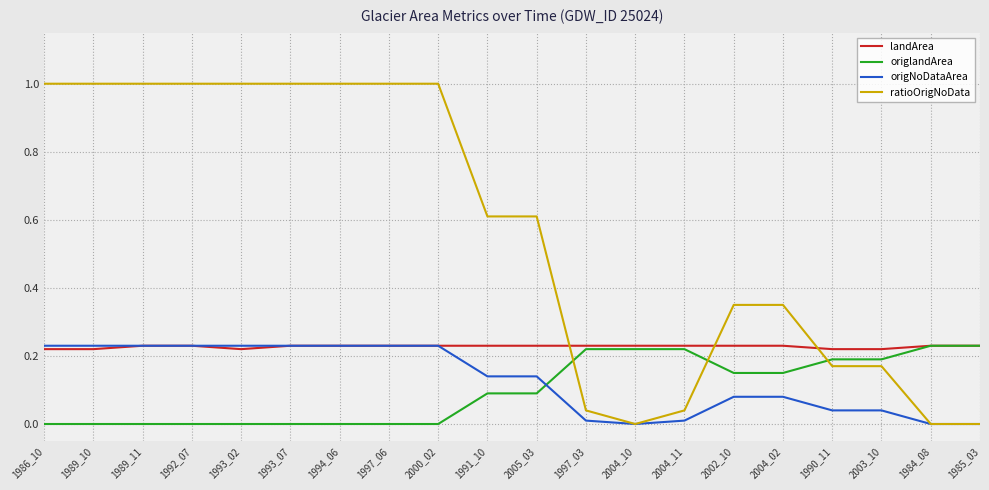

Which series has the largest total across all categories?

ratioOrigNoData